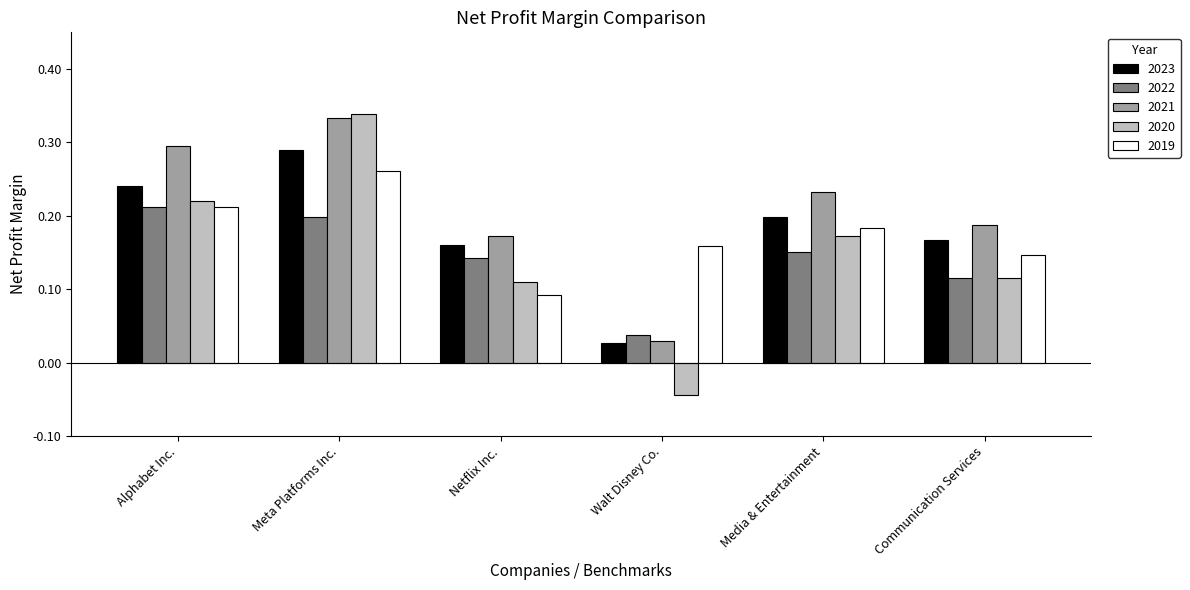

Which category has the highest value in the 2021 series?

Meta Platforms Inc.